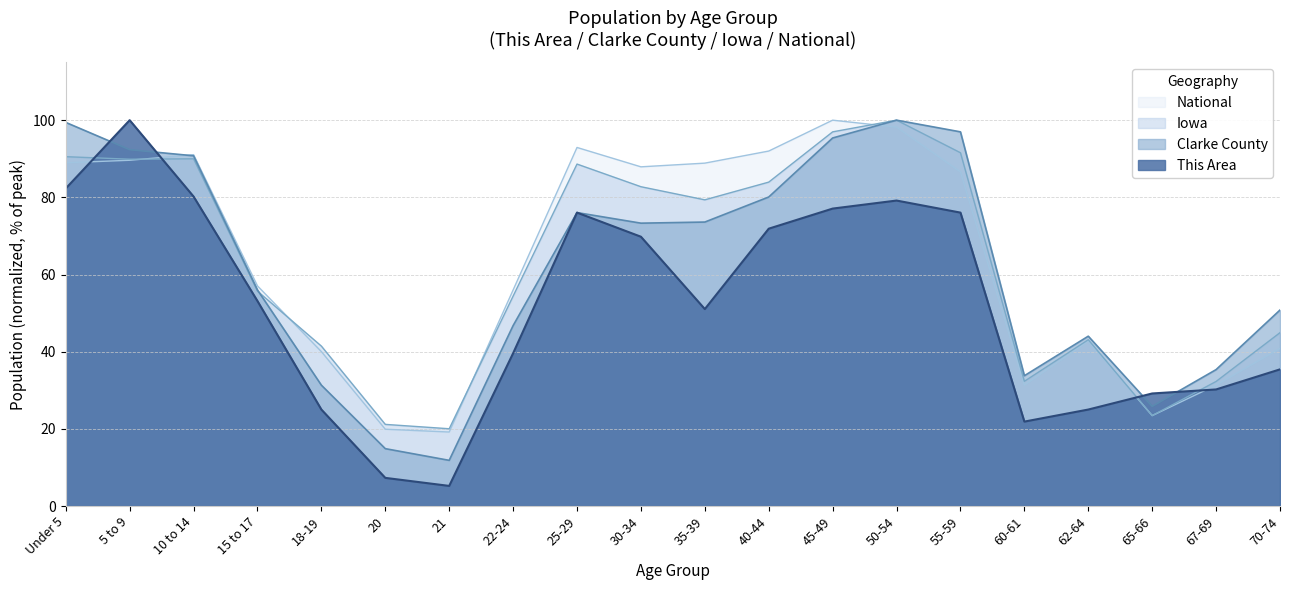

What is the difference between the maximum and minimum values in the Clarke County series?

88.2